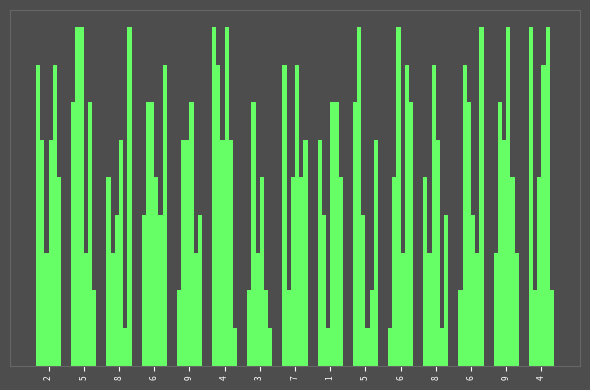

Are the bars grouped side by side (vs. stacked)?

Yes